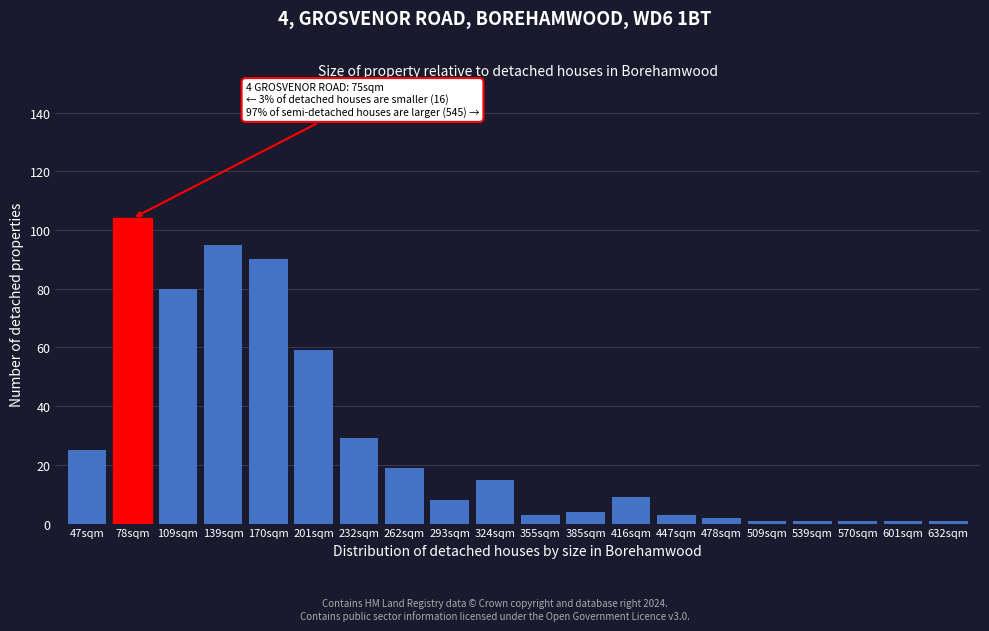

Reading left to right, extract all data points from this chart.

47sqm=25	78sqm=104	109sqm=80	139sqm=95	170sqm=90	201sqm=59	232sqm=29	262sqm=19	293sqm=8	324sqm=15	355sqm=3	385sqm=4	416sqm=9	447sqm=3	478sqm=2	509sqm=1	539sqm=1	570sqm=1	601sqm=1	632sqm=1